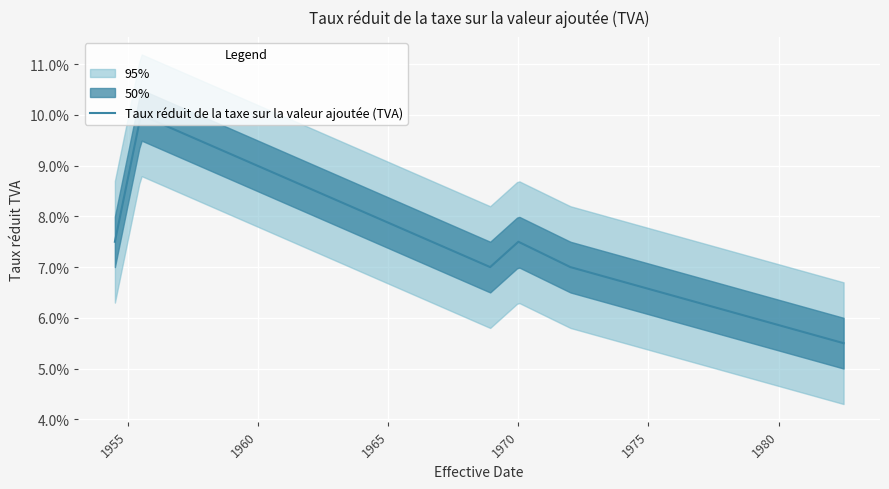

How many interior local valleys (lower than both neighbors) does the data have?

1